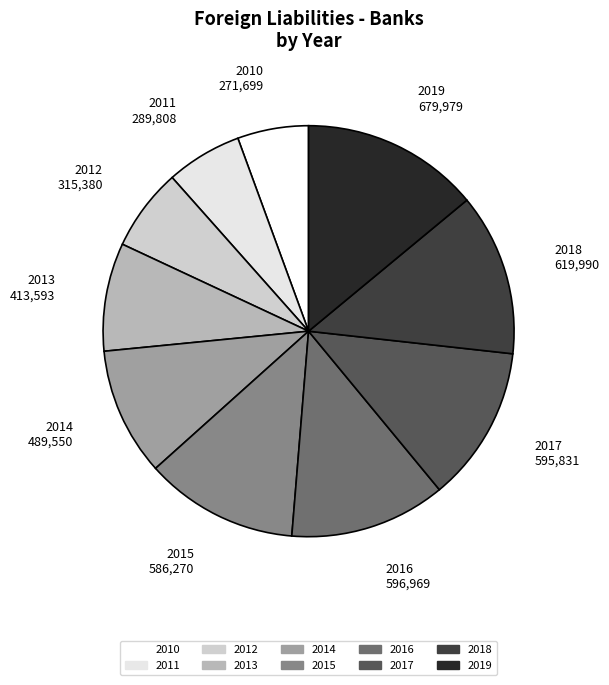

Is it true that 2016 is 12% of the pie?

True